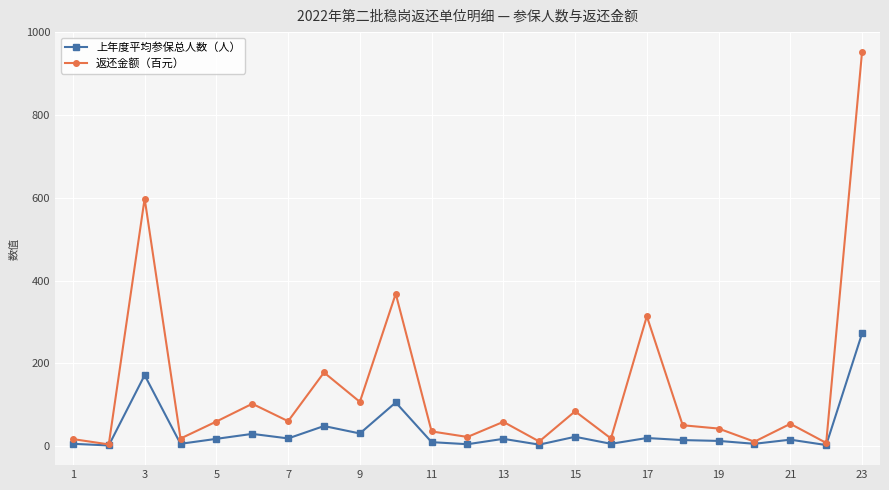

What is the maximum value for 返还金额（百元）?

953.3